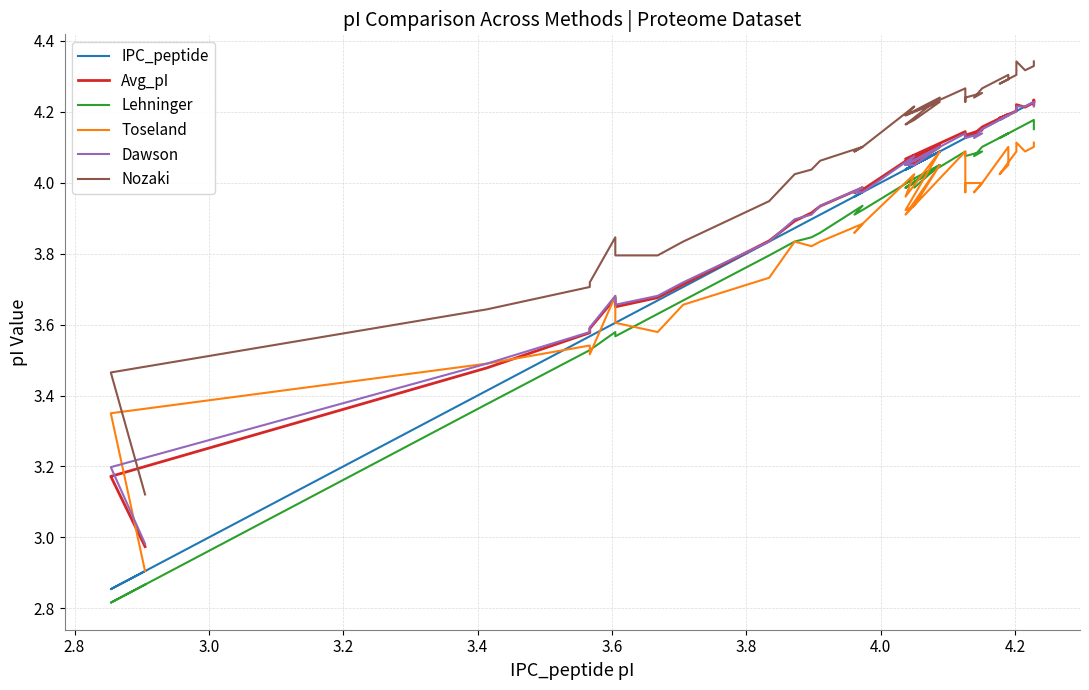

How many categories are shown in the chart?

40